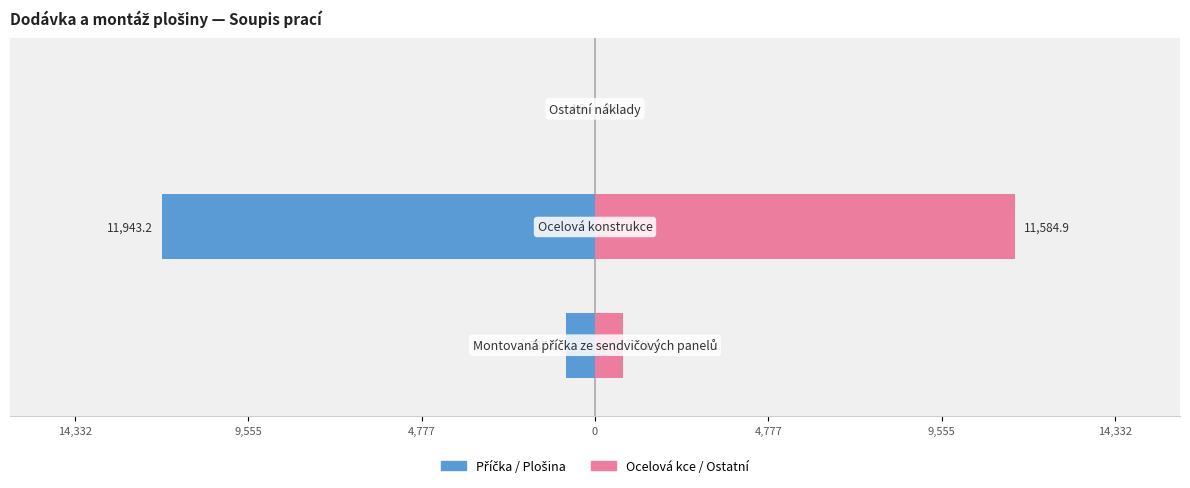

At how many categories does at least one series exceed 5290?

1